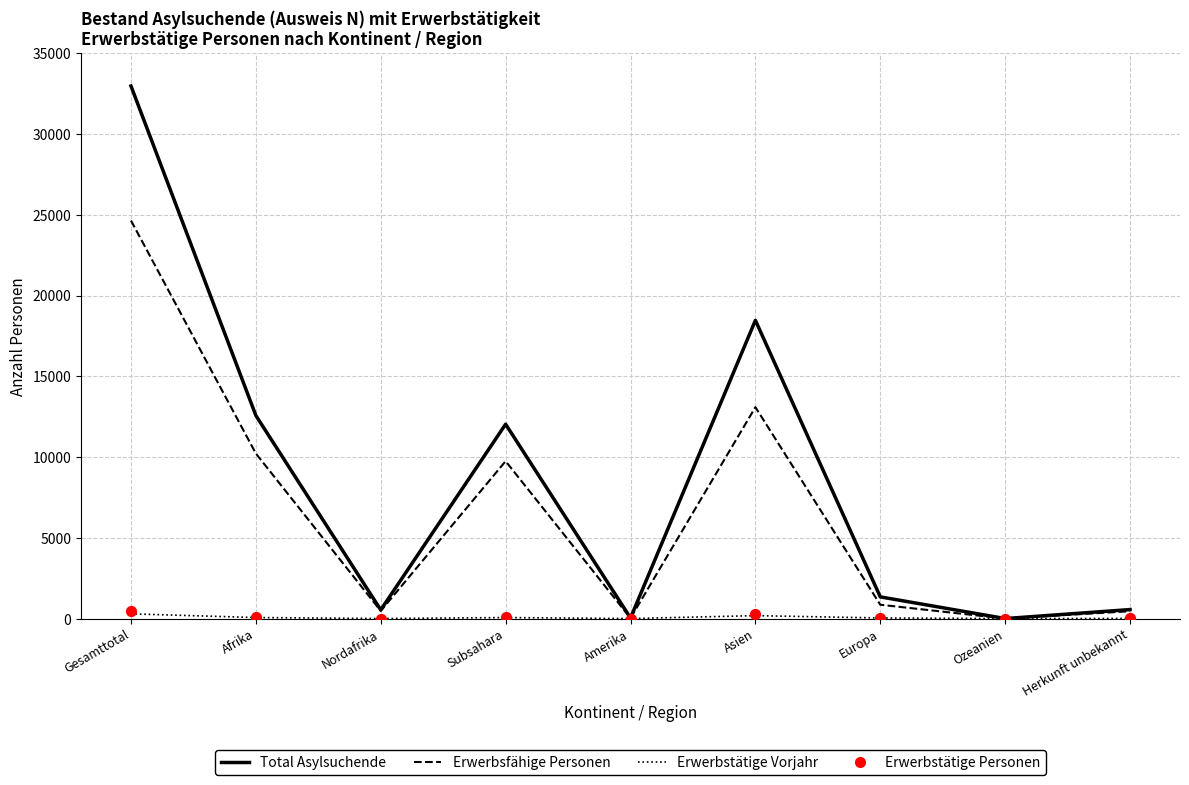

Which series contains the lowest Y value?

Erwerbstätige Vorjahr